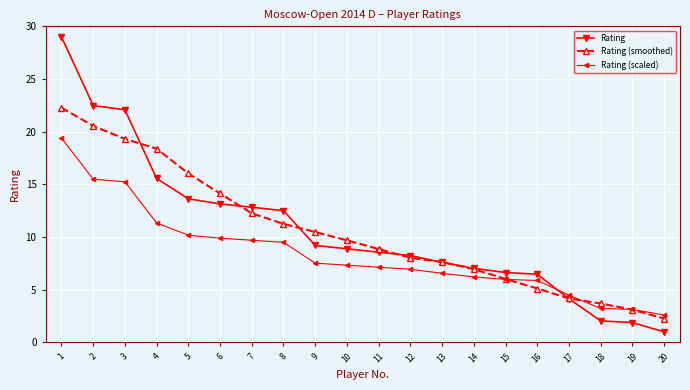

List the series in order of their peak value, lowest first.

Rating (scaled), Rating (smoothed), Rating